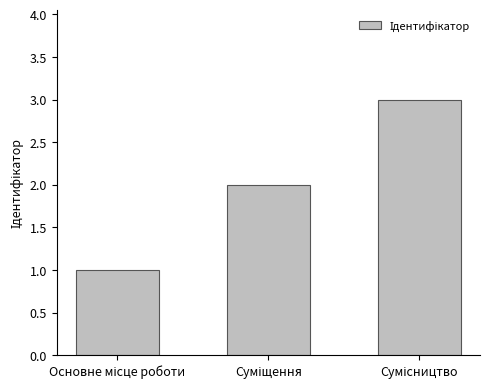

What is the greatest value displayed?

3